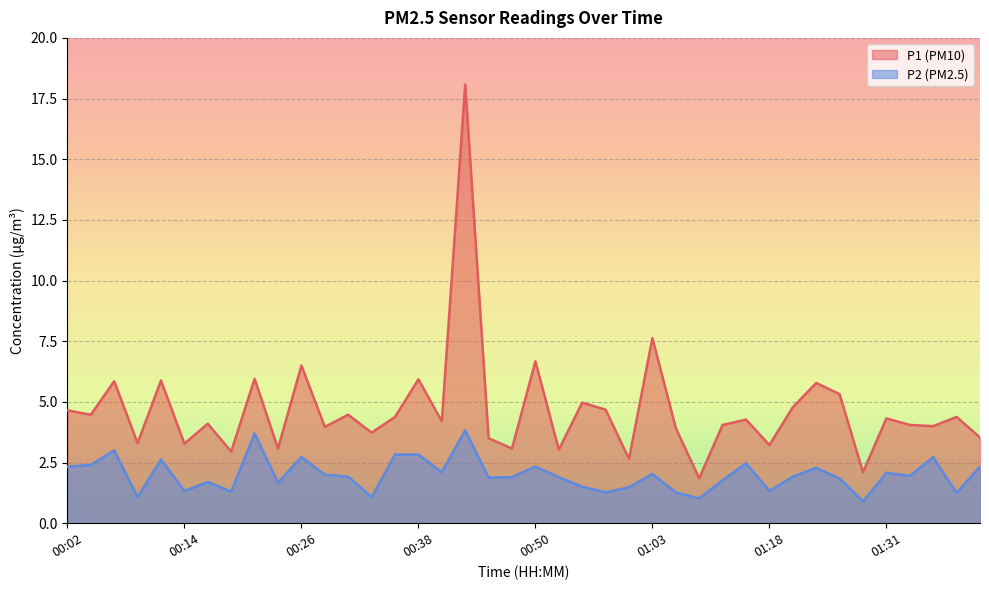

At which category does the chart reach its minimum across all series?

01:28